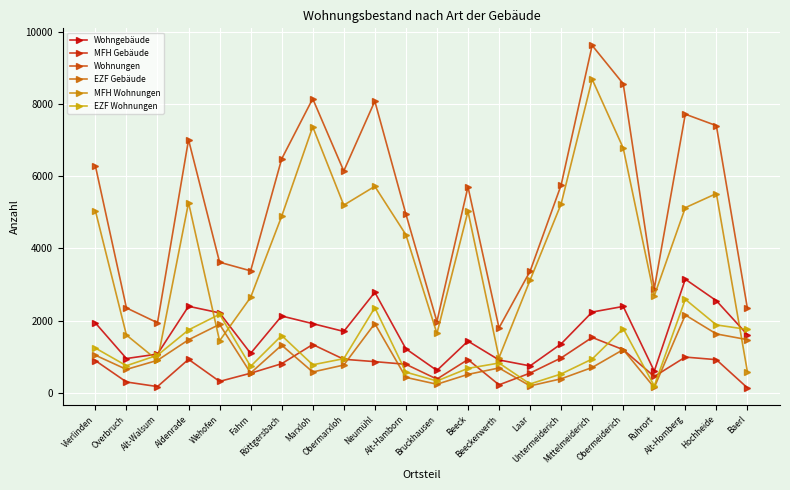

What is the difference between the highest and lowest values at Alt-Hamborn?

4522